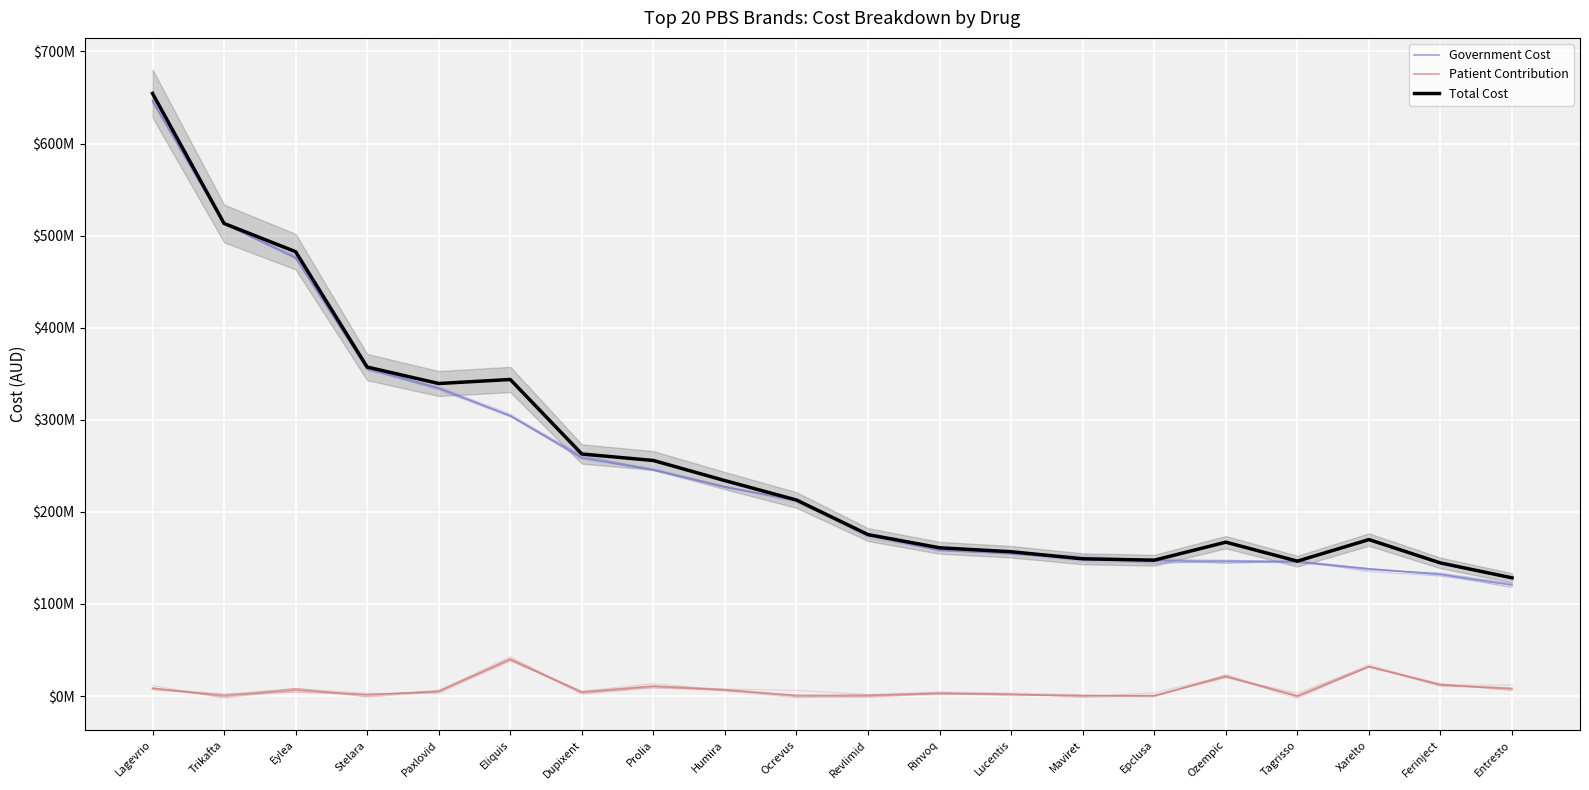

What is the average value of the Patient Contribution series?

8057158.7